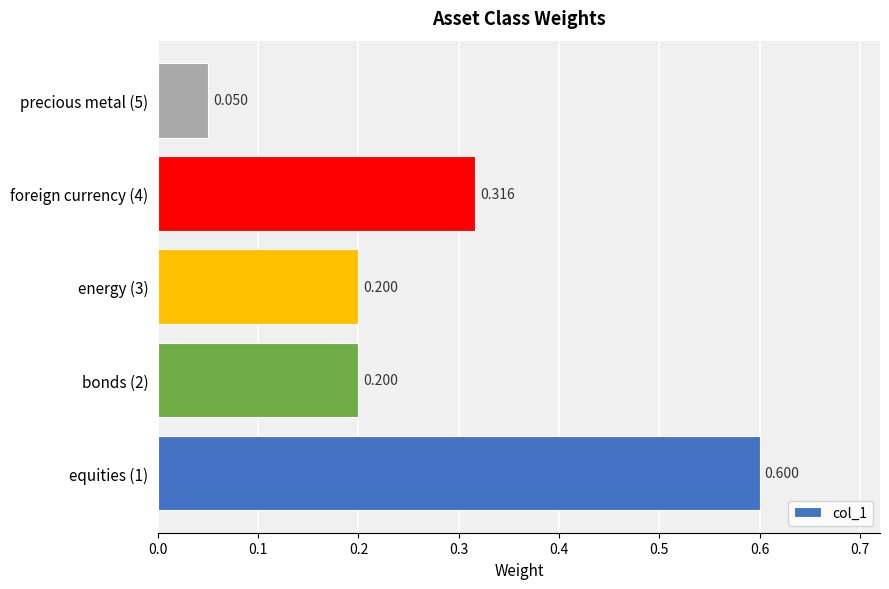

What is the average value?

0.3